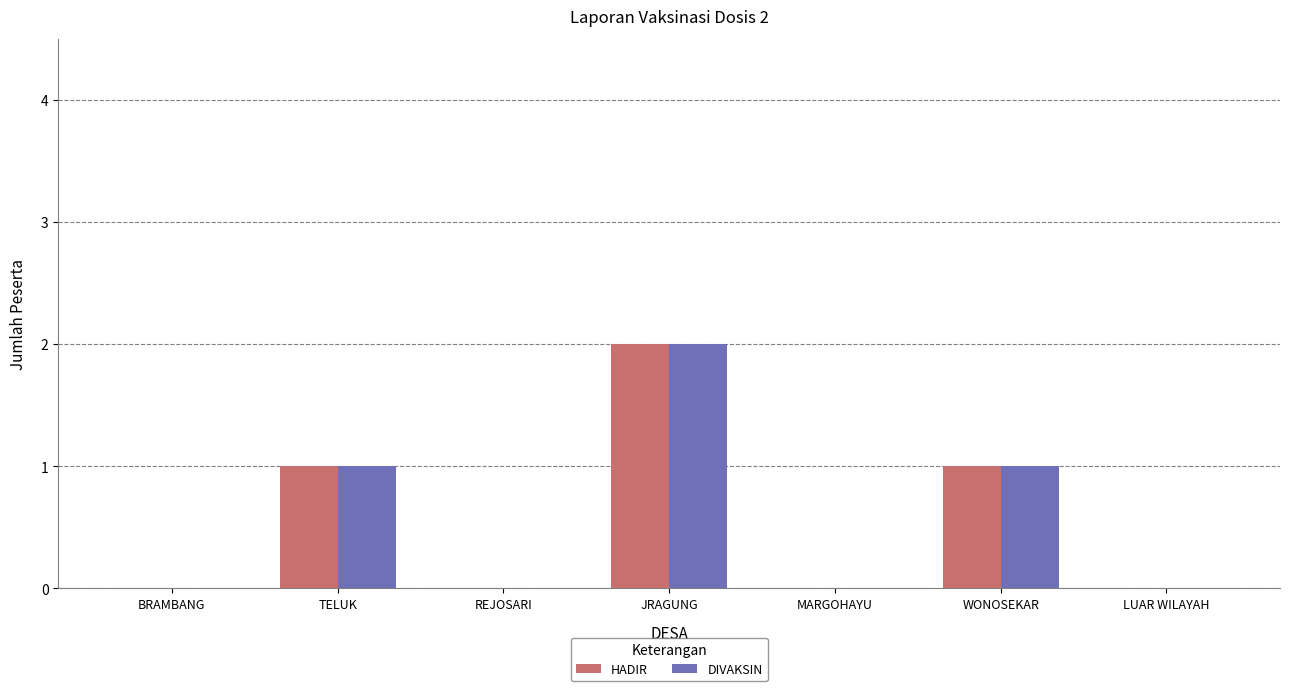

How many groups of bars are there?

7